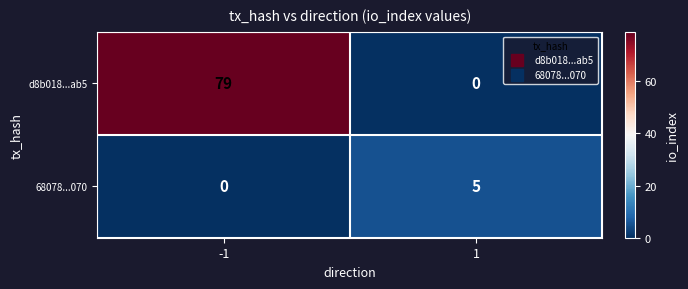

Reading left to right, list all the values displayed in this chart.

d8b018...ab5: -1=79	1=0
68078...070: -1=0	1=5